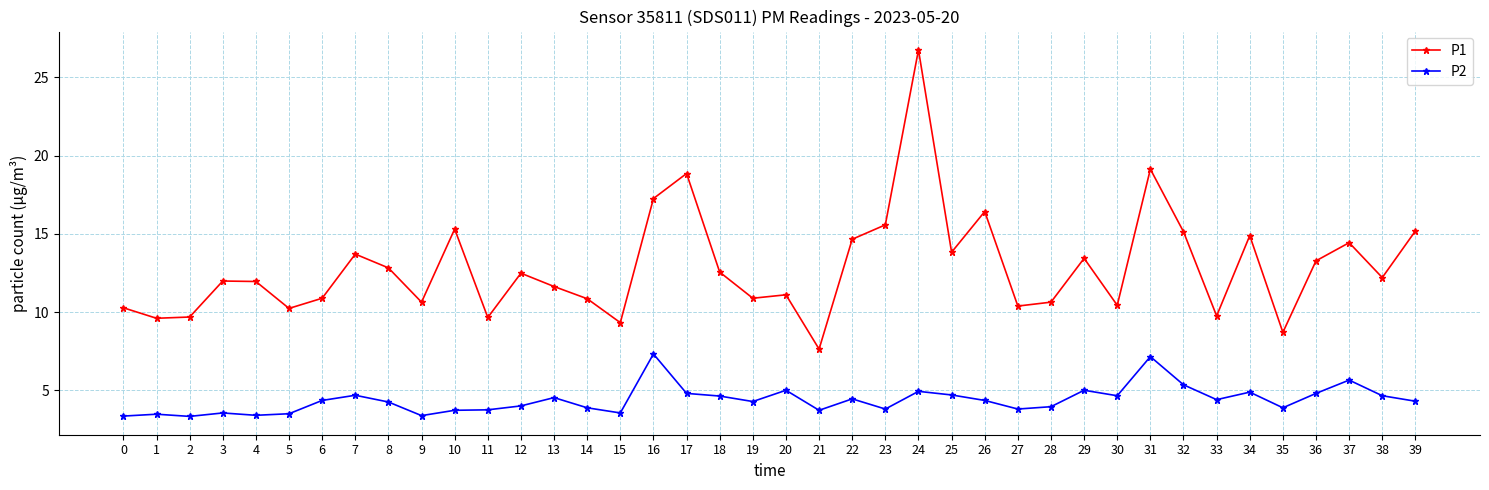

Which series has the widest spread of values?

P1